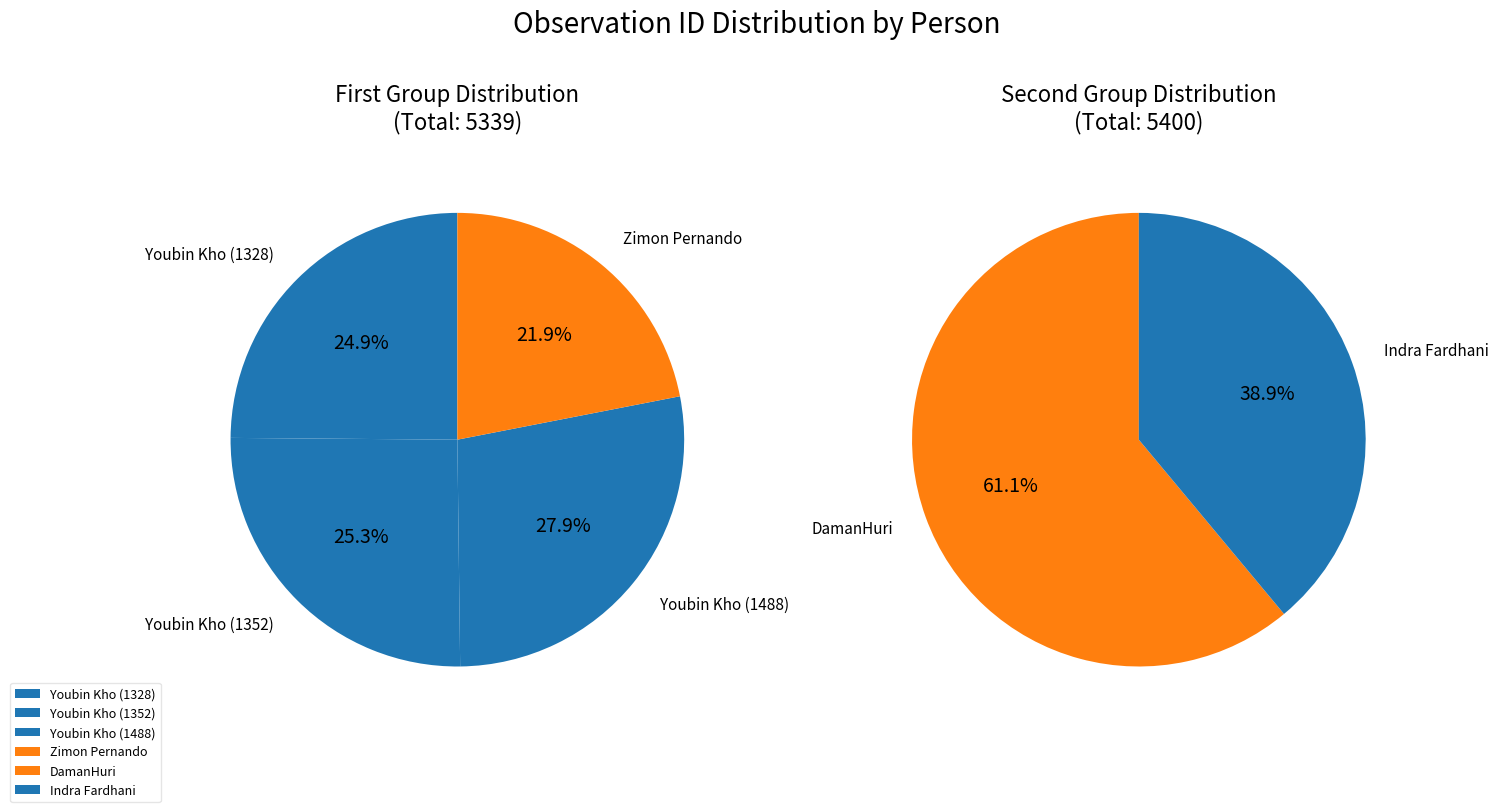

Is Youbin Kho (1352) the majority of the pie?

No